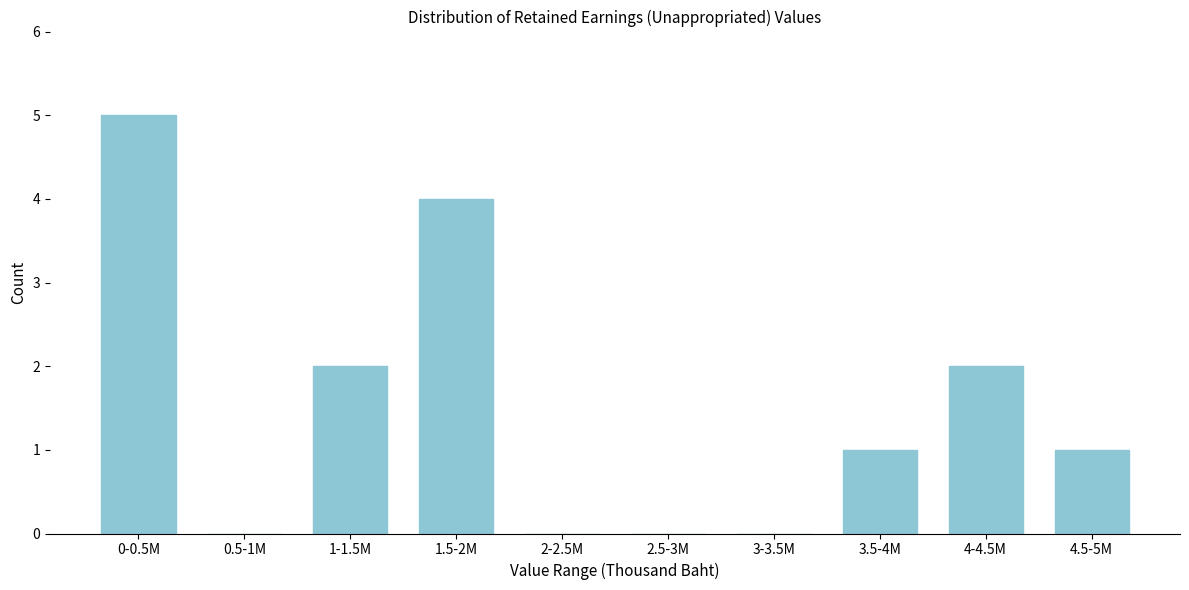

Reading left to right, extract all data points from this chart.

0-0.5M=5	0.5-1M=0	1-1.5M=2	1.5-2M=4	2-2.5M=0	2.5-3M=0	3-3.5M=0	3.5-4M=1	4-4.5M=2	4.5-5M=1